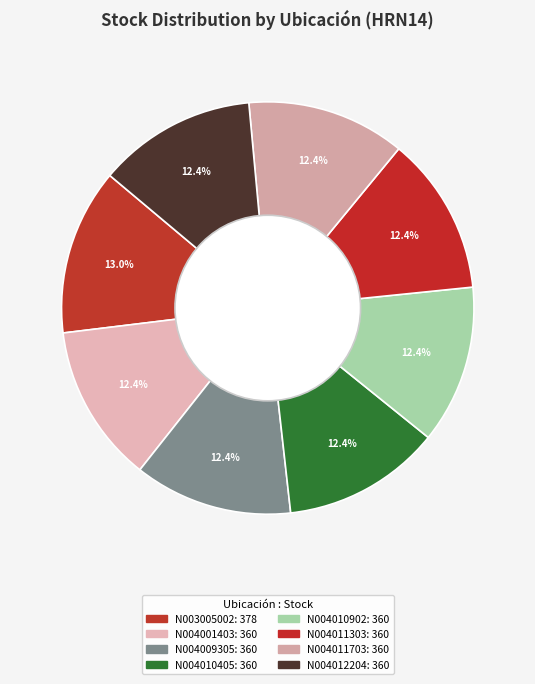

Count the number of slices in the pie.

8